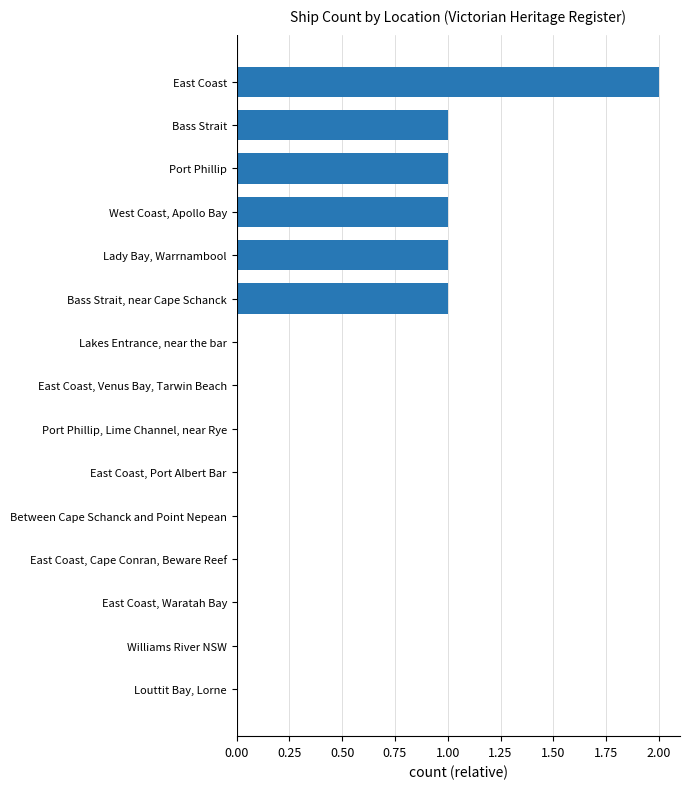

What is the sum of all values?

7